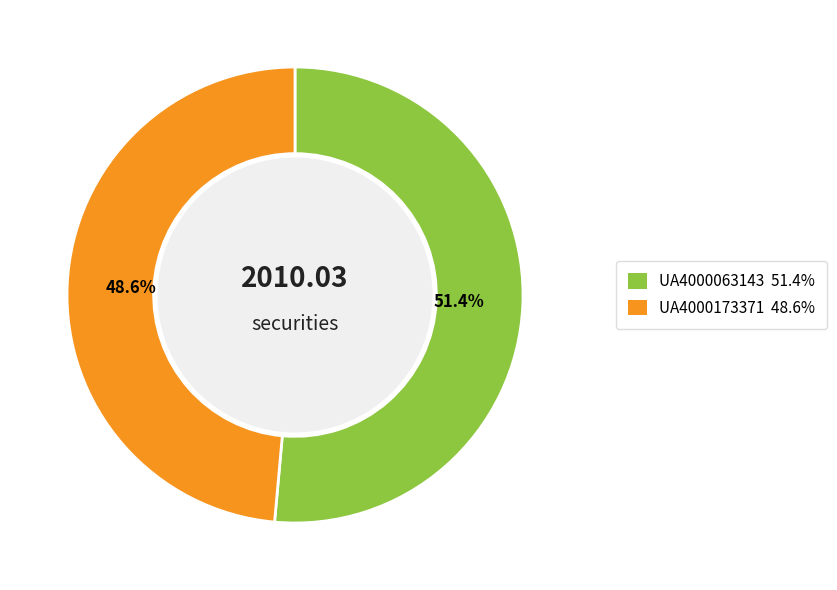

How many segments does this pie chart have?

2